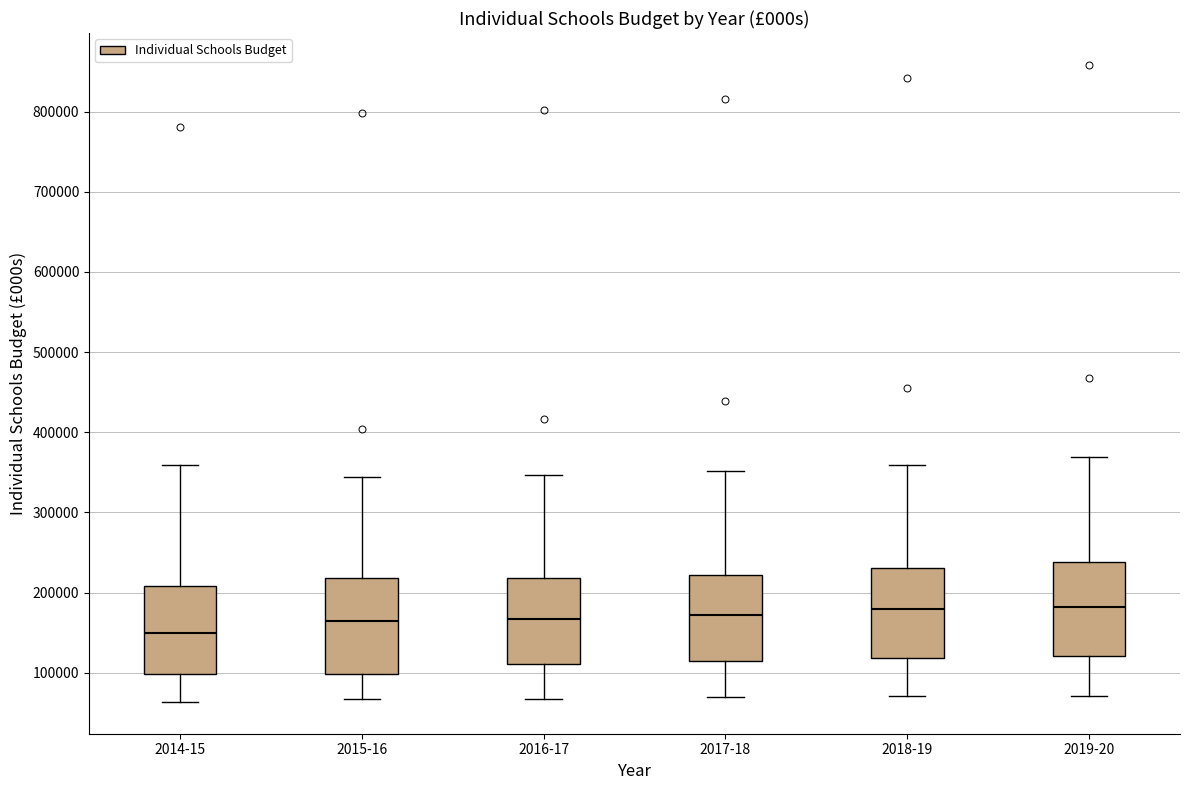

Which box's median line is the lowest?

2014-15